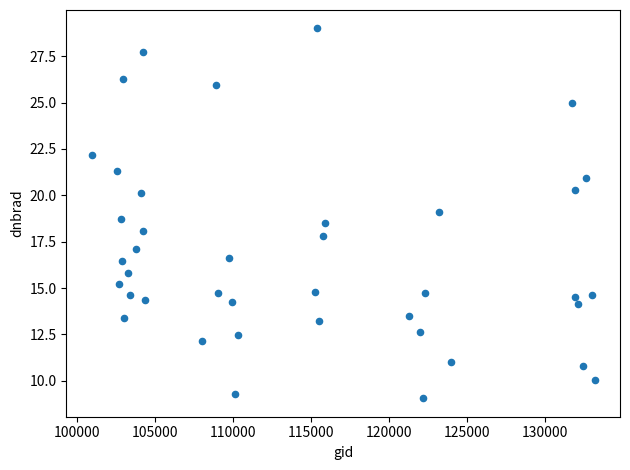

What is the range of X values (max minus min)?

32293.0